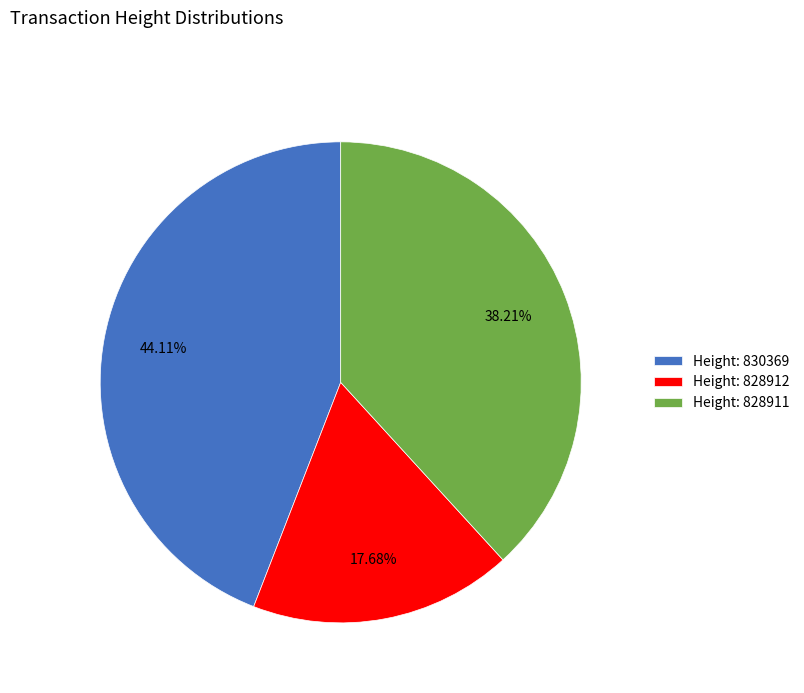

Between Height: 828912 and Height: 830369, which is larger?

Height: 830369